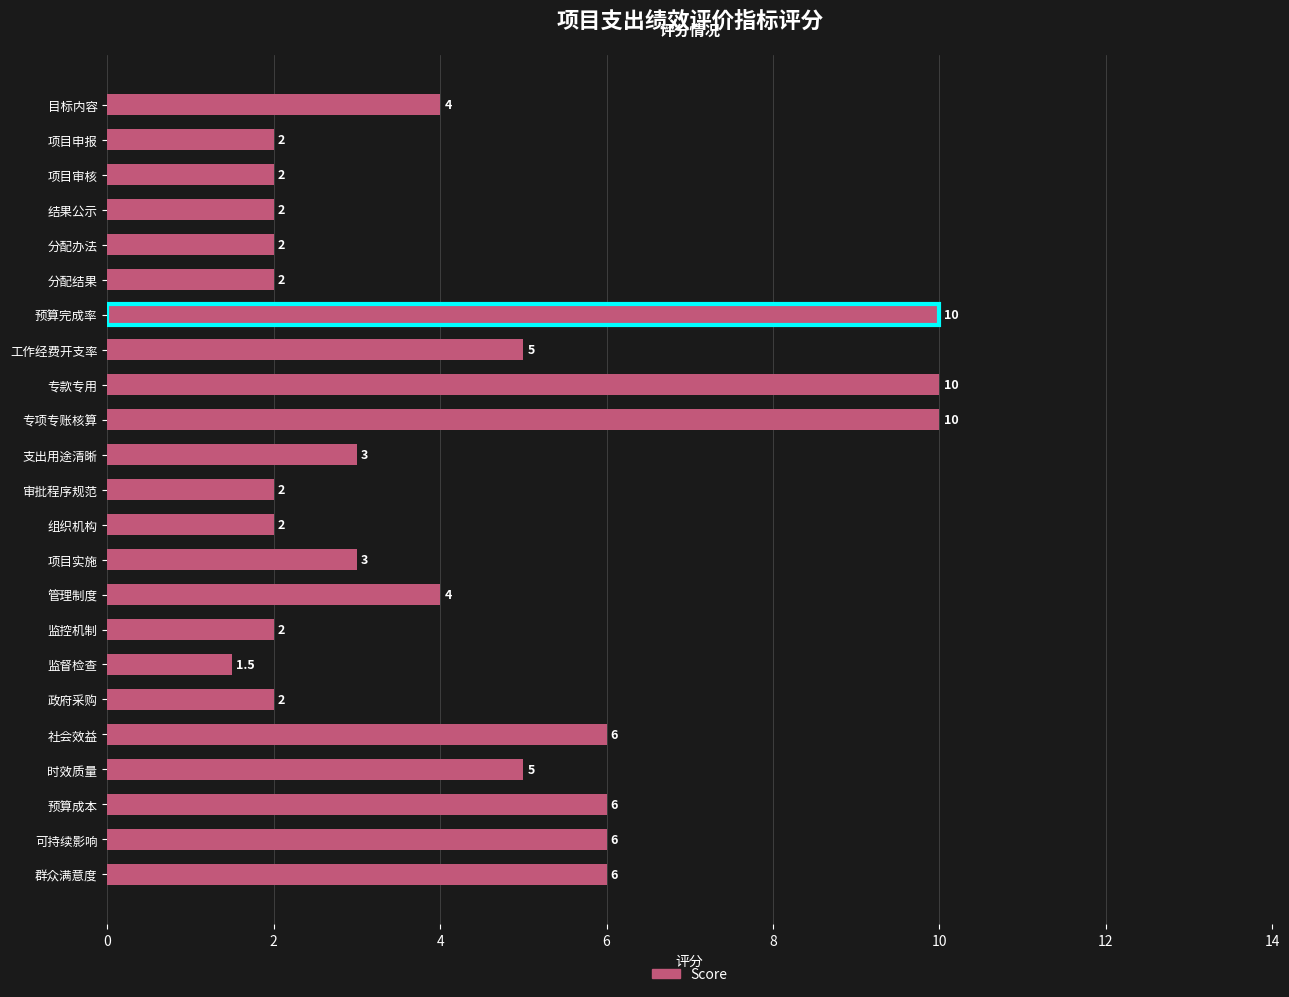

Reading top to bottom, transcribe all the data shown in this chart.

4.0	2.0	2.0	2.0	2.0	2.0	10.0	5.0	10.0	10.0	3.0	2.0	2.0	3.0	4.0	2.0	1.5	2.0	6.0	5.0	6.0	6.0	6.0